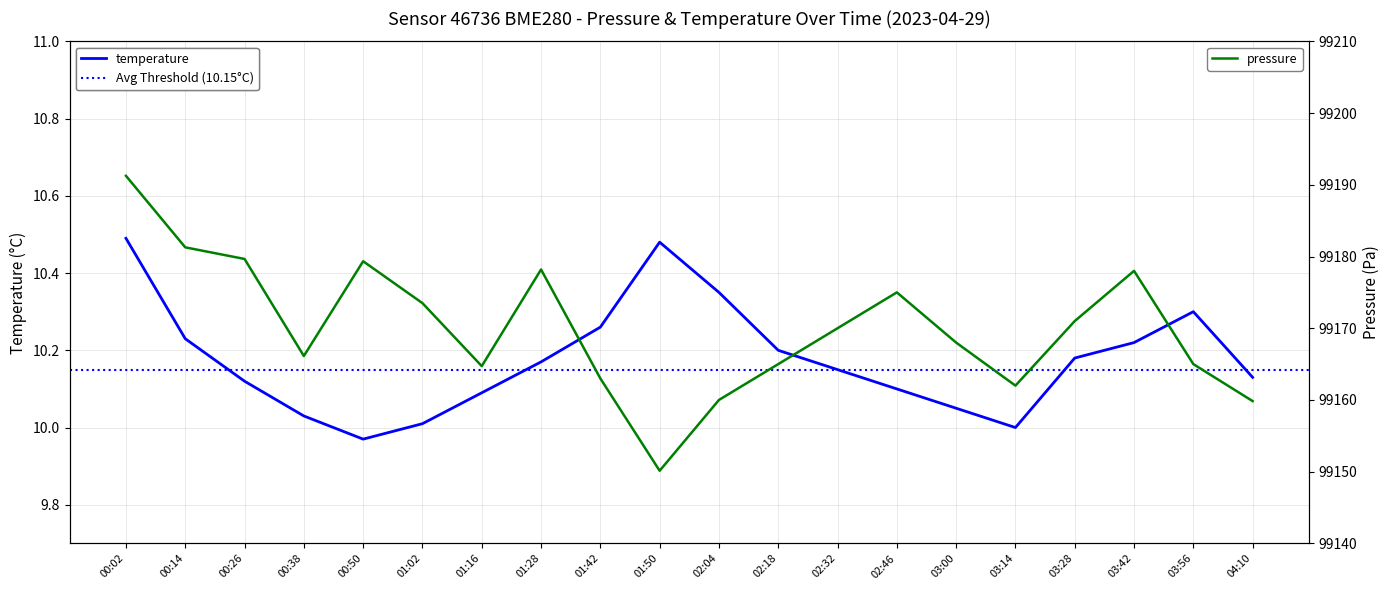

Which series has the widest spread of values?

pressure